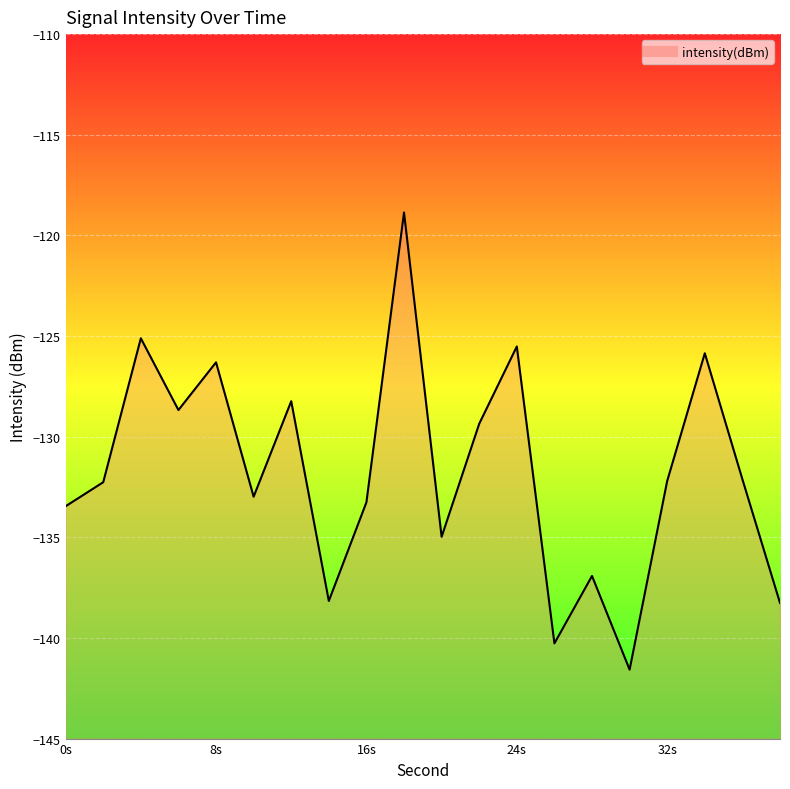

How many series are shown in this chart?

1